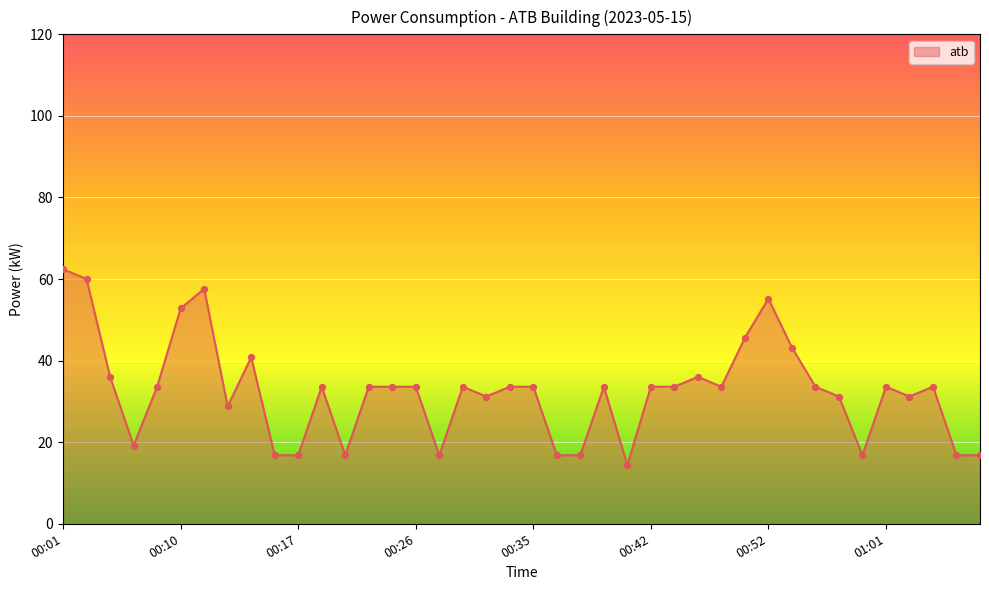

What is the maximum value shown in the chart?

62.4